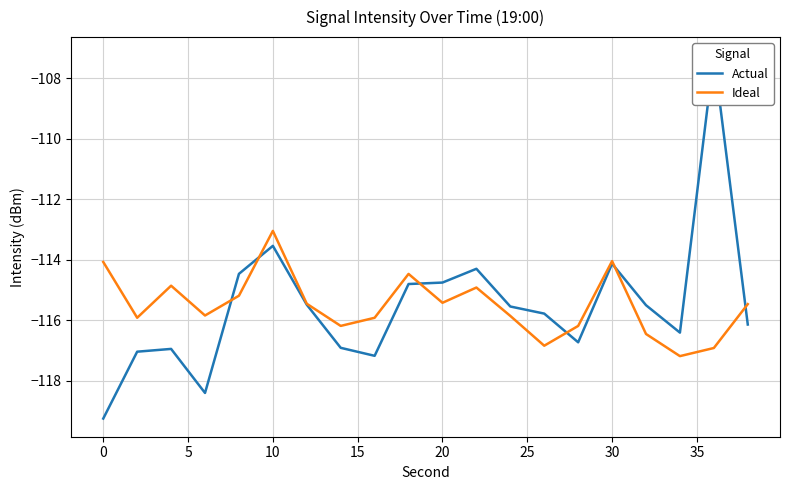

What is the minimum value for Ideal?

-117.2